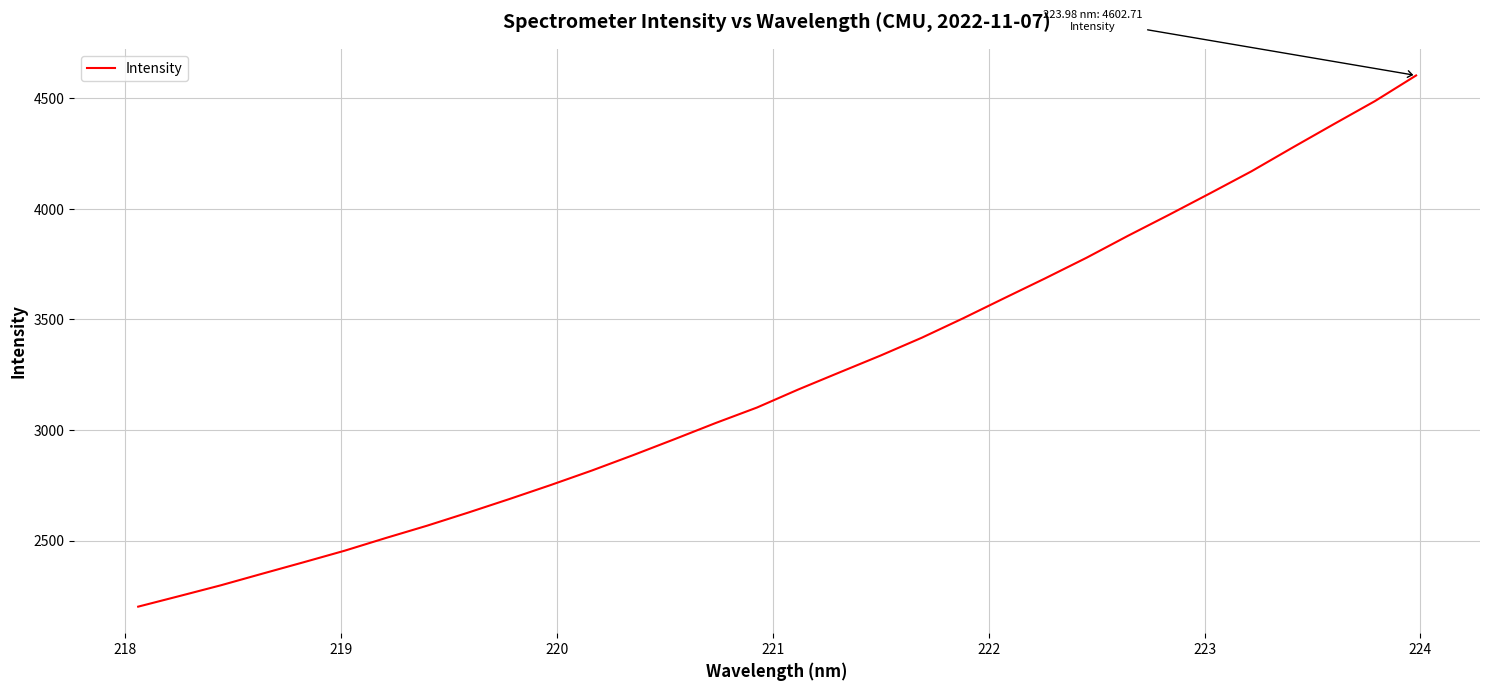

What is the greatest value displayed?

4602.7